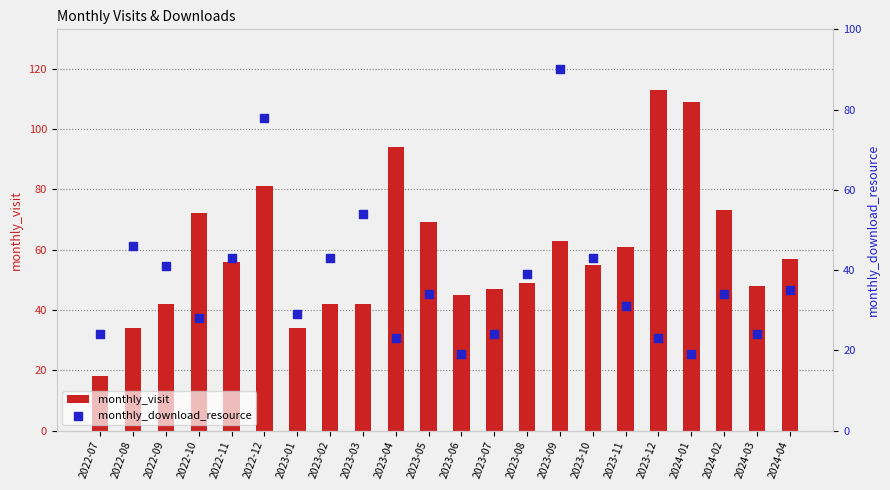

At how many categories does at least one series exceed 100?

2